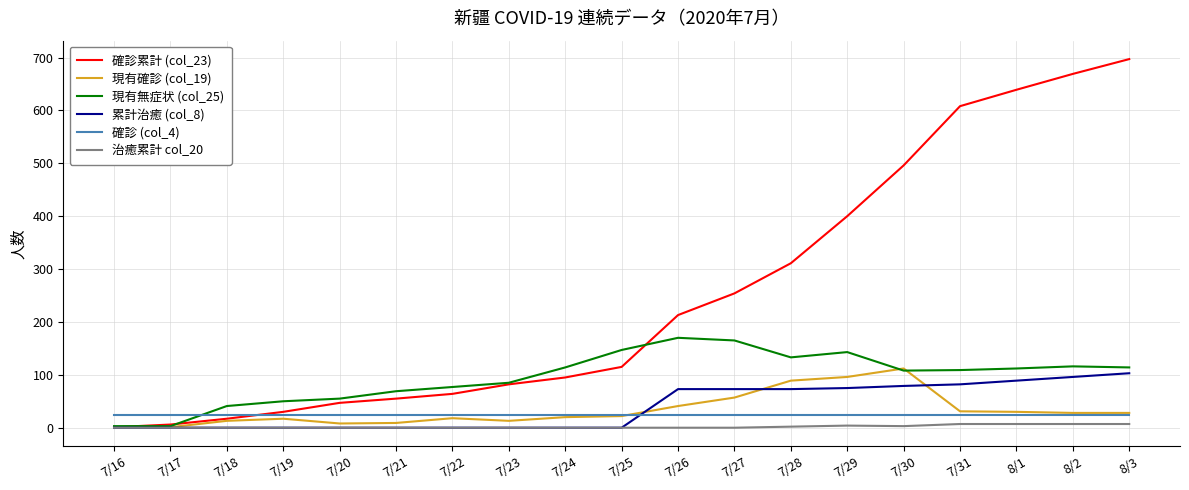

The 累計治癒 (col_8) series shows 0 at 7/23. True or false?

True